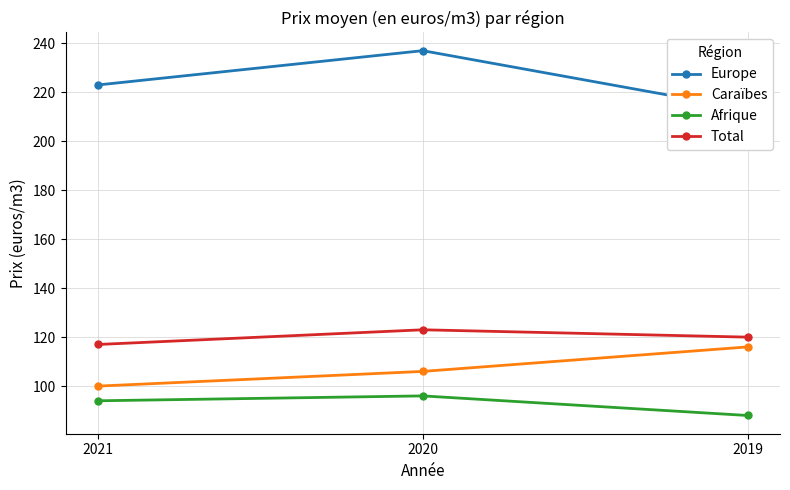

Between 2020 and 2019, which series saw the biggest shift?

Europe